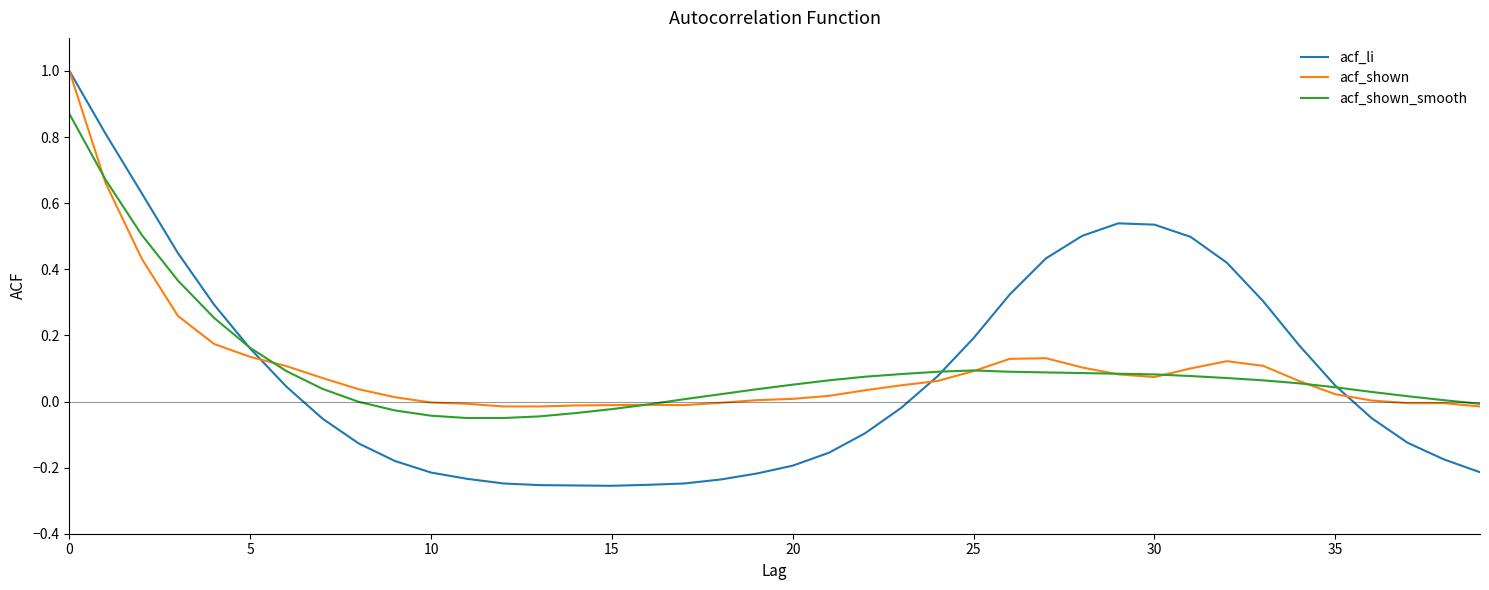

Which series has the largest range (max minus min)?

acf_li